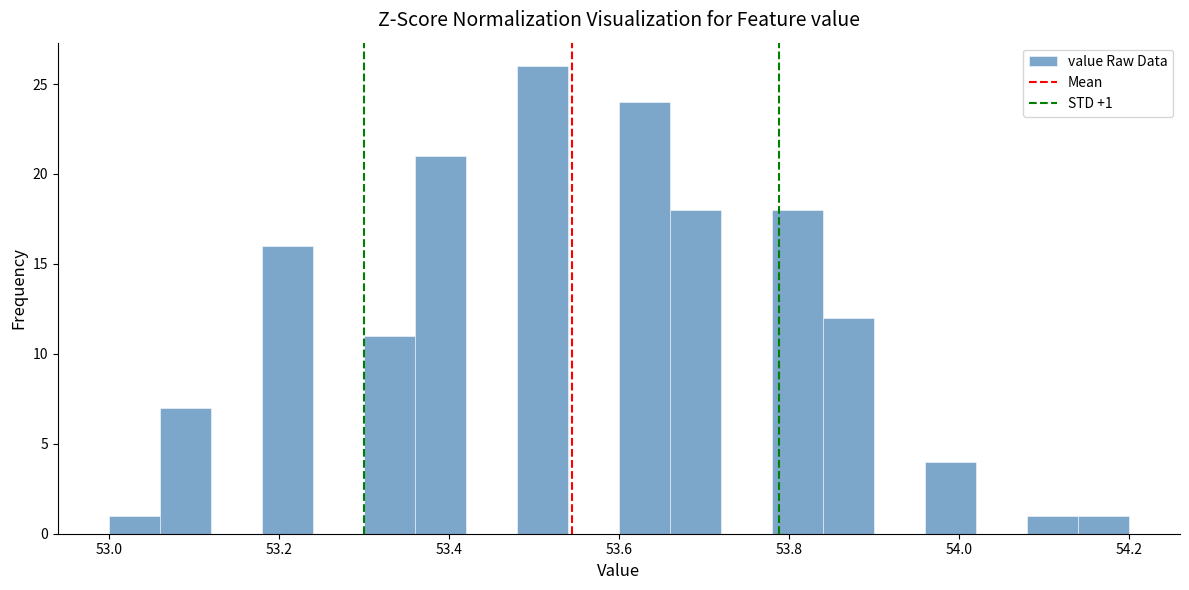

Read against the x-axis, roughly where is the centre of the tallest bar?

53.52